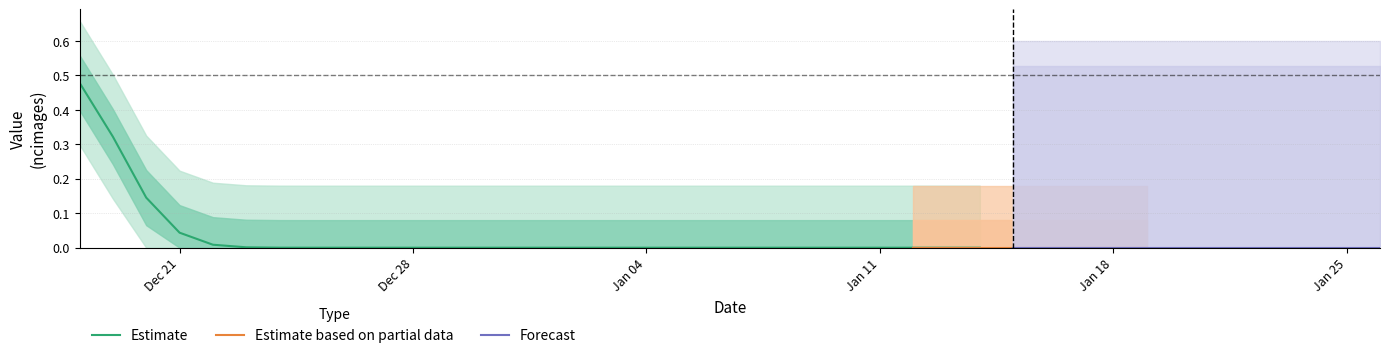

What is the label of the 29th point from the left?

2021-01-15